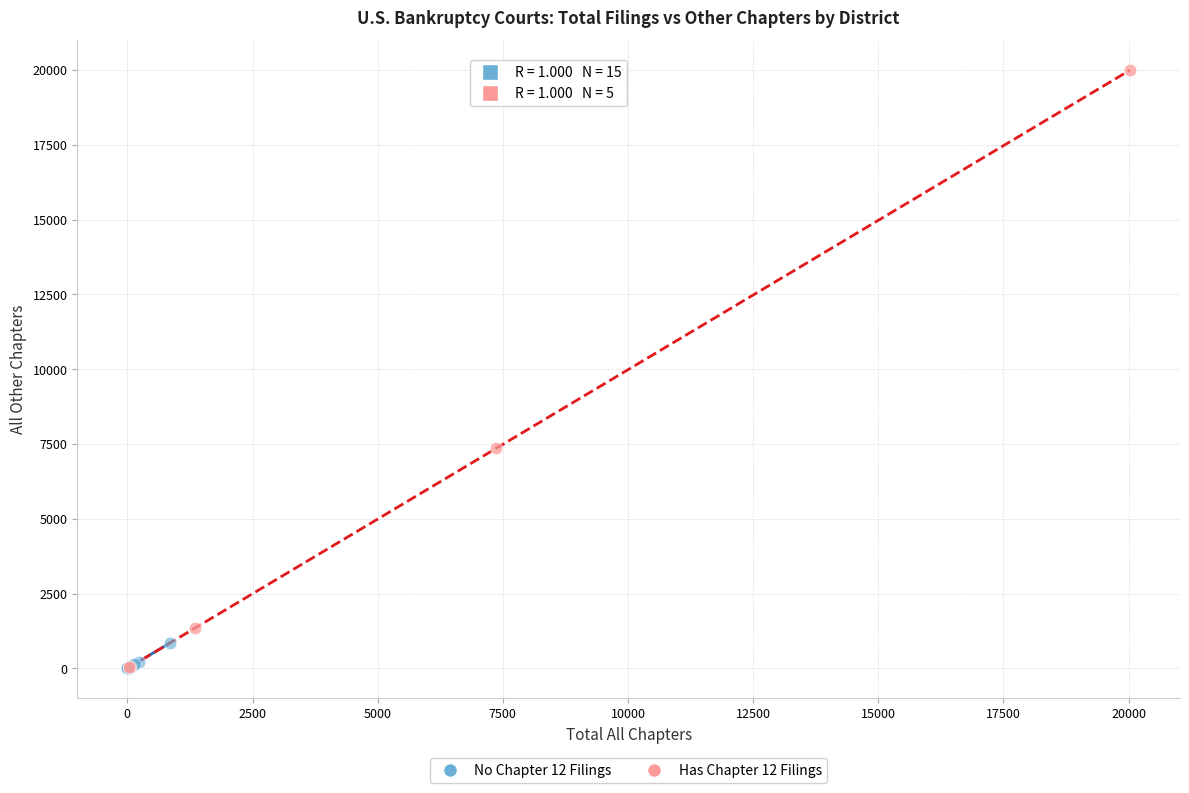

Which series reaches the maximum Y coordinate?

Has Chapter 12 Filings